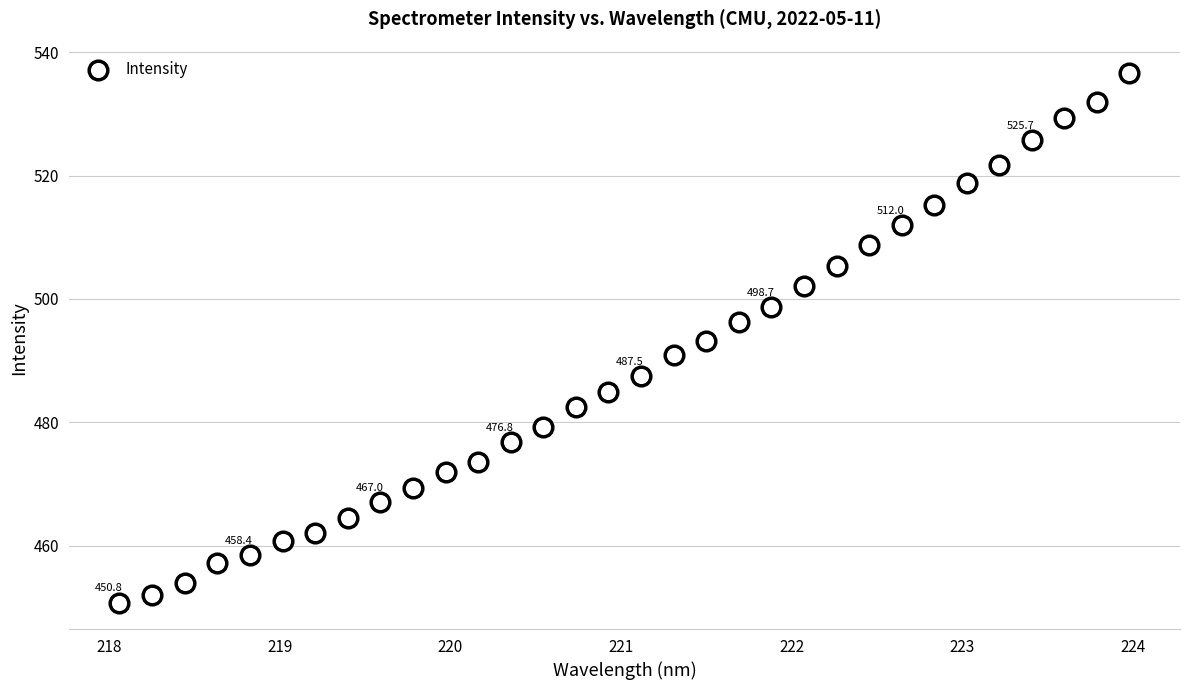

What is the range of Y values (max minus min)?

85.8